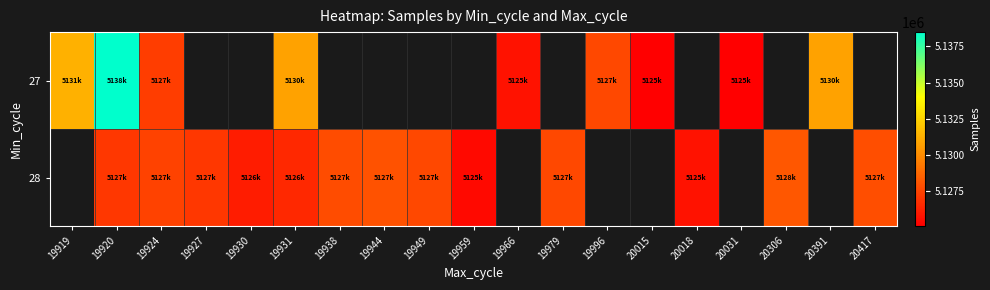

At how many categories does at least one series exceed 5134931?

1